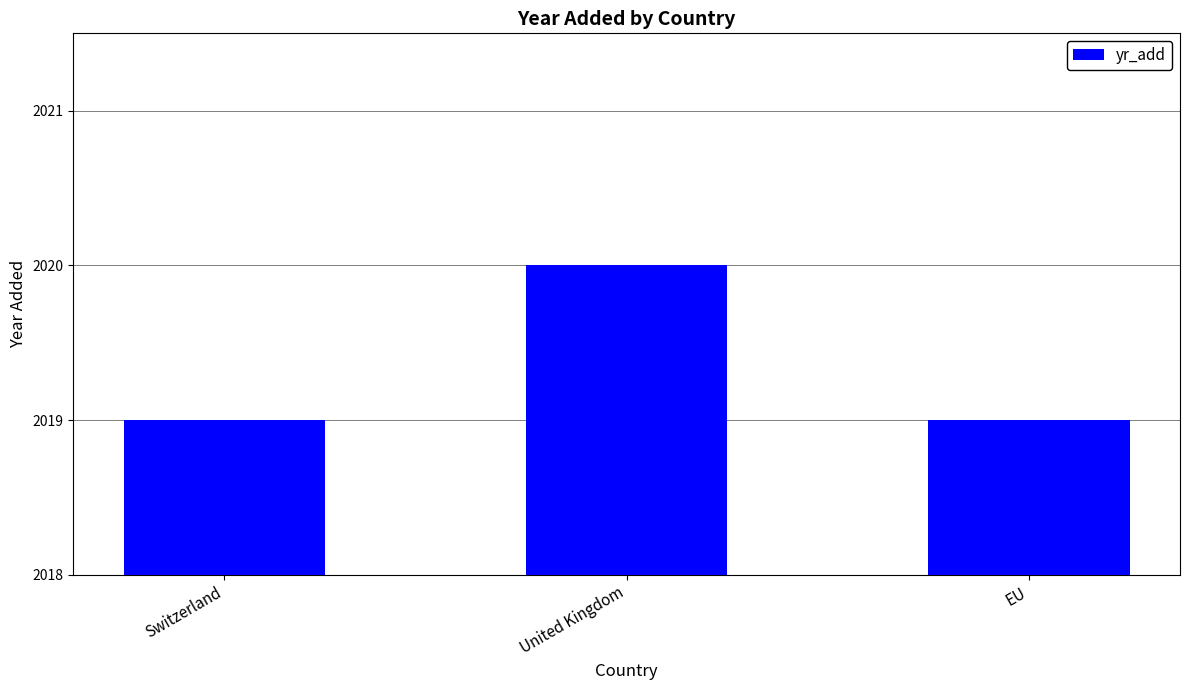

What is the approximate value at Switzerland?

2019